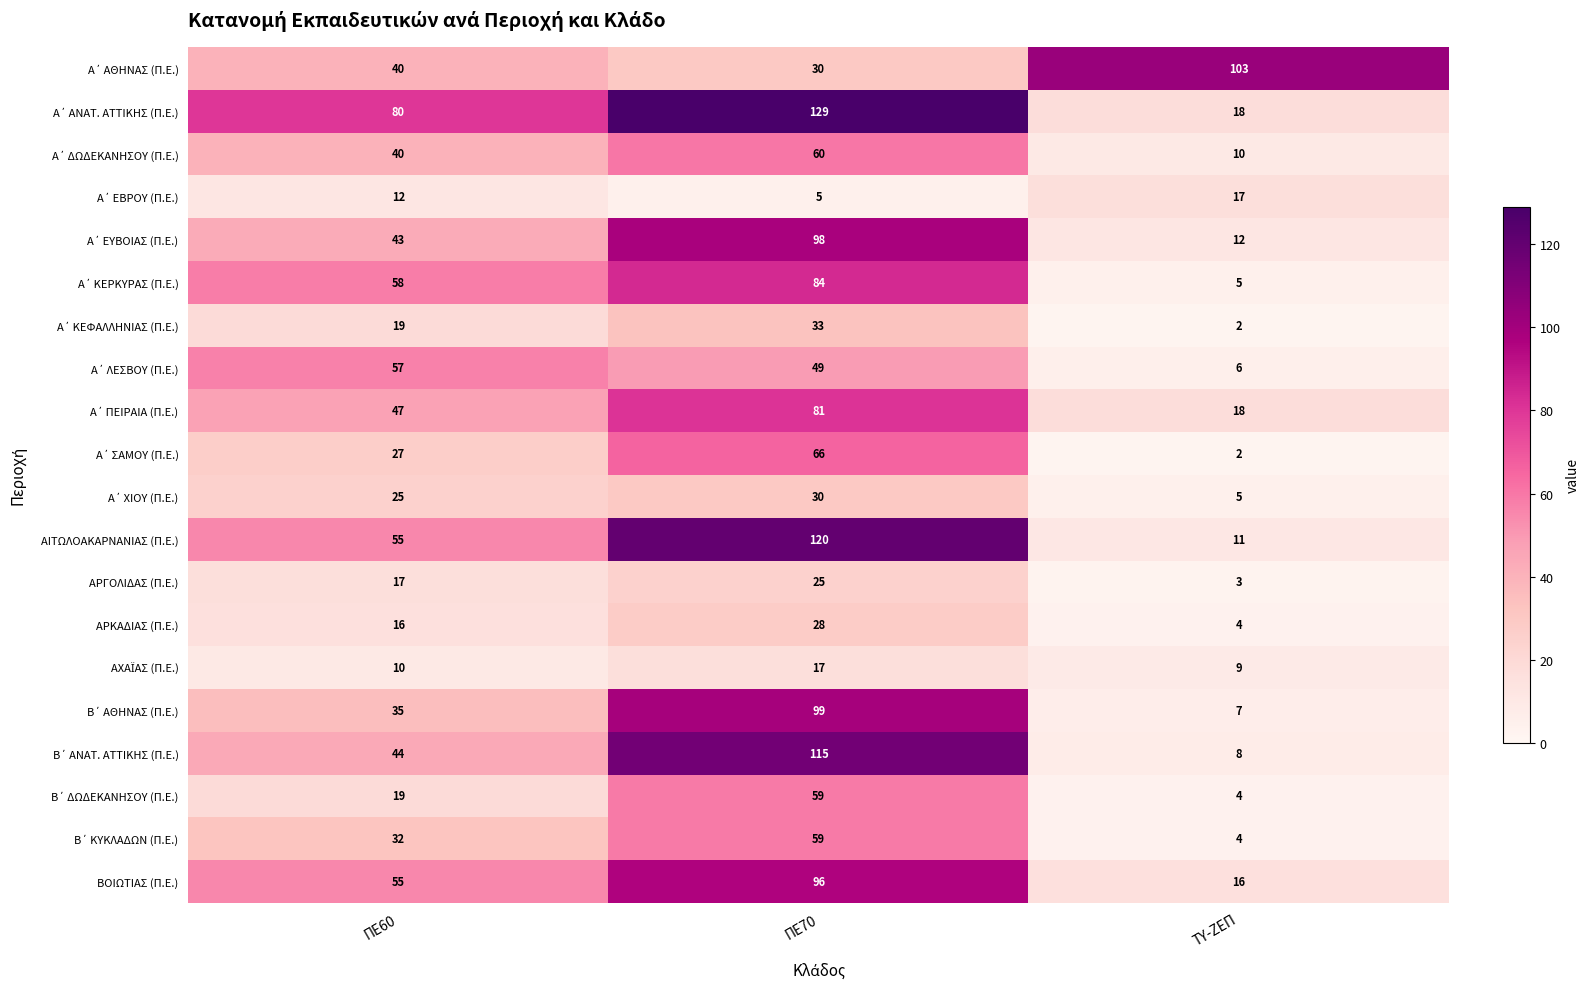

What is the difference between the maximum and second lowest values in the ΑΡΓΟΛΙΔΑΣ (Π.Ε.) series?

8